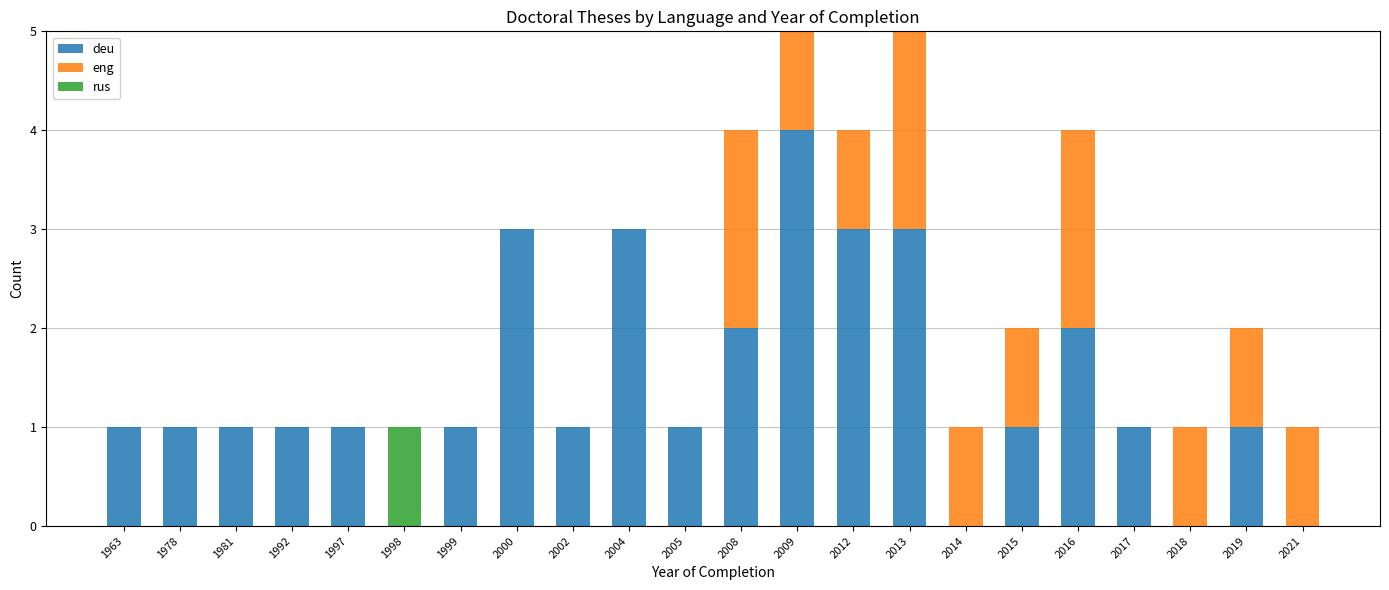

What is the maximum value for deu?

4